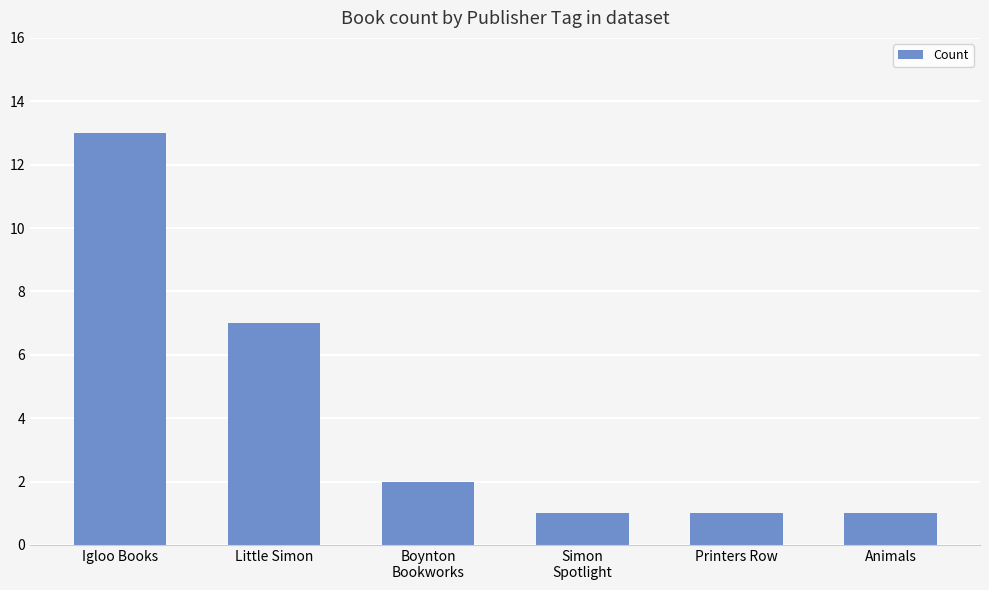

What position from the left is Boynton
Bookworks?

3